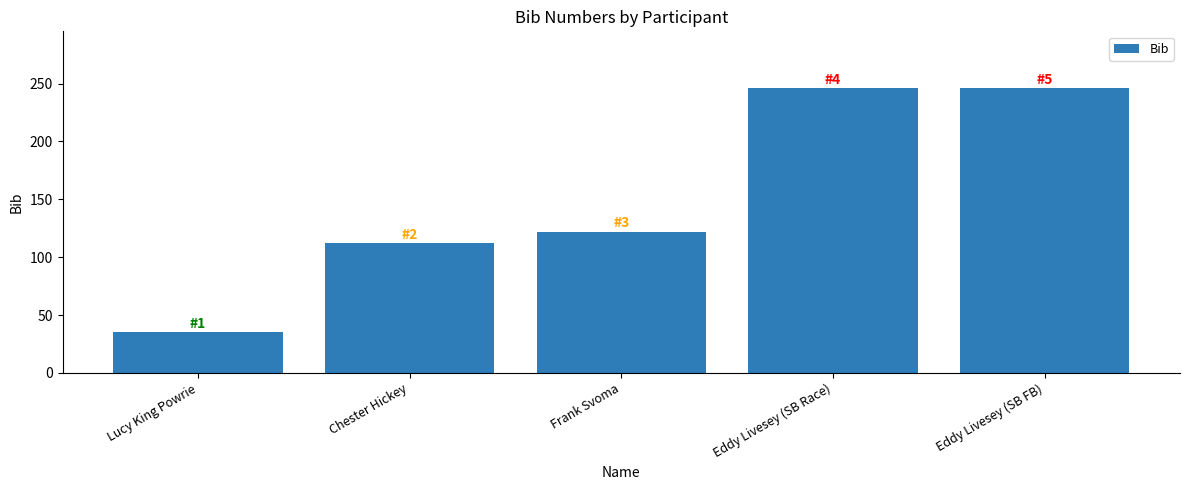

What is the smallest value displayed?

35